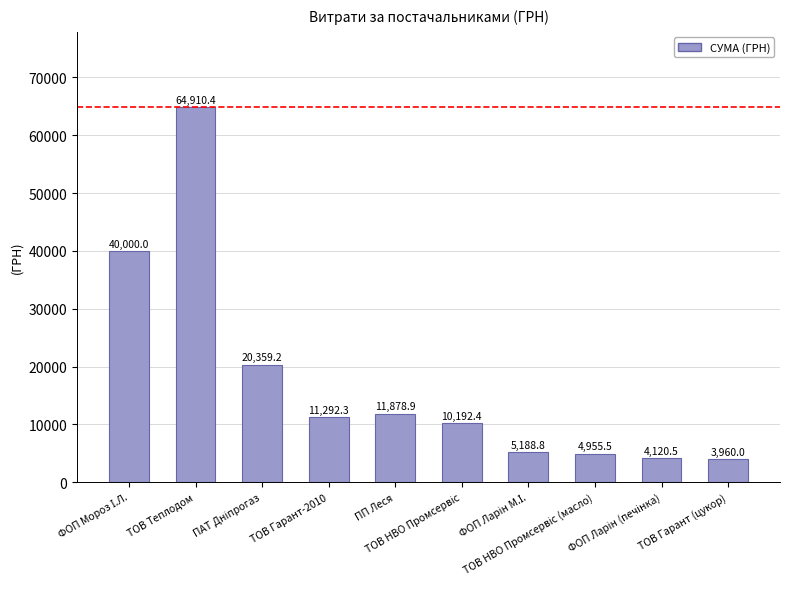

What position from the left is ТОВ Гарант-2010?

4